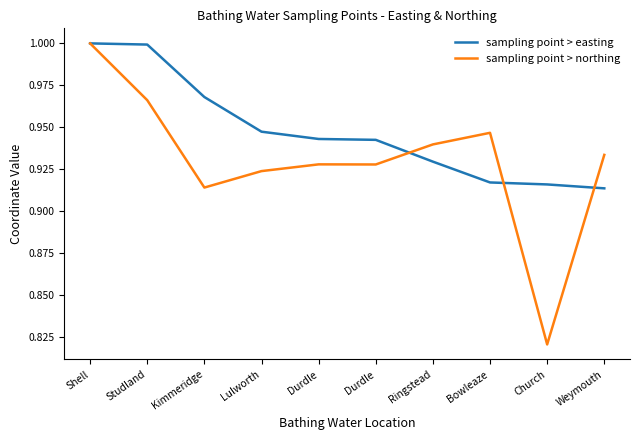

What is the difference between the maximum and minimum values in the sampling point > easting series?

0.1